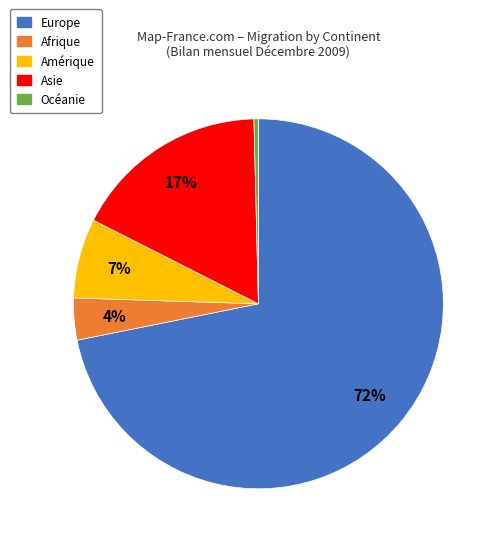

Count the number of slices in the pie.

5